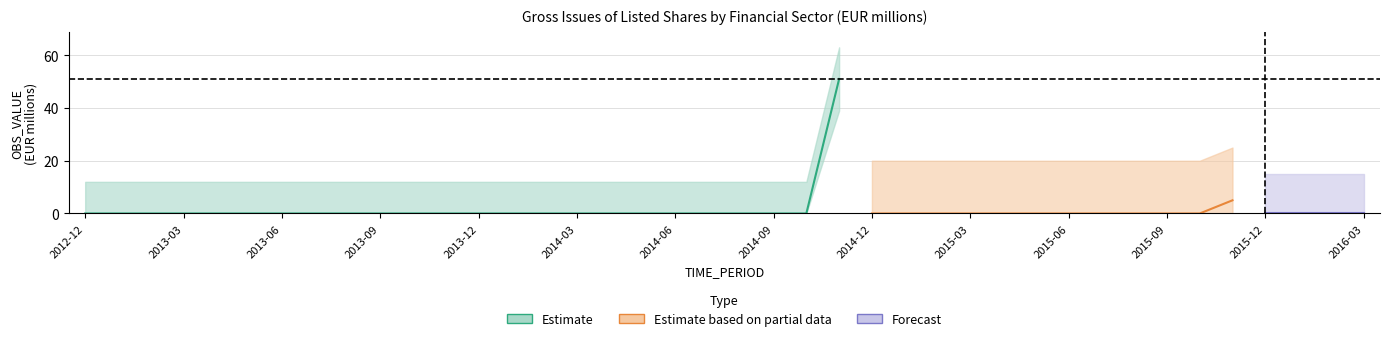

What position from the left is 2013-01?

2